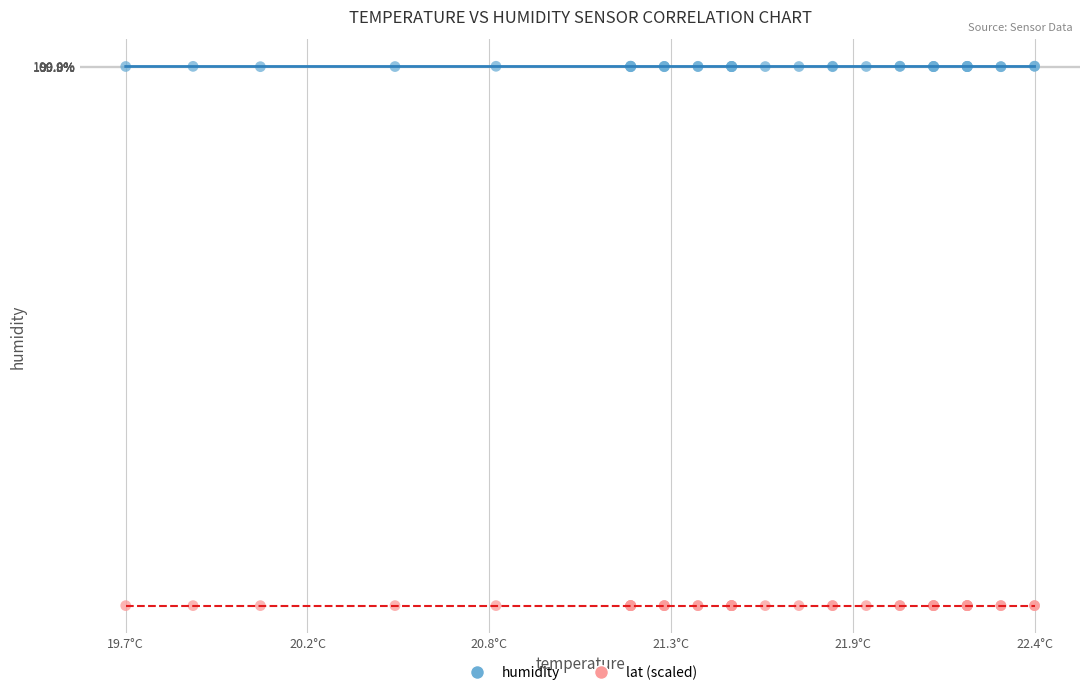

What are all the series names shown in the legend?

humidity, lat (scaled)